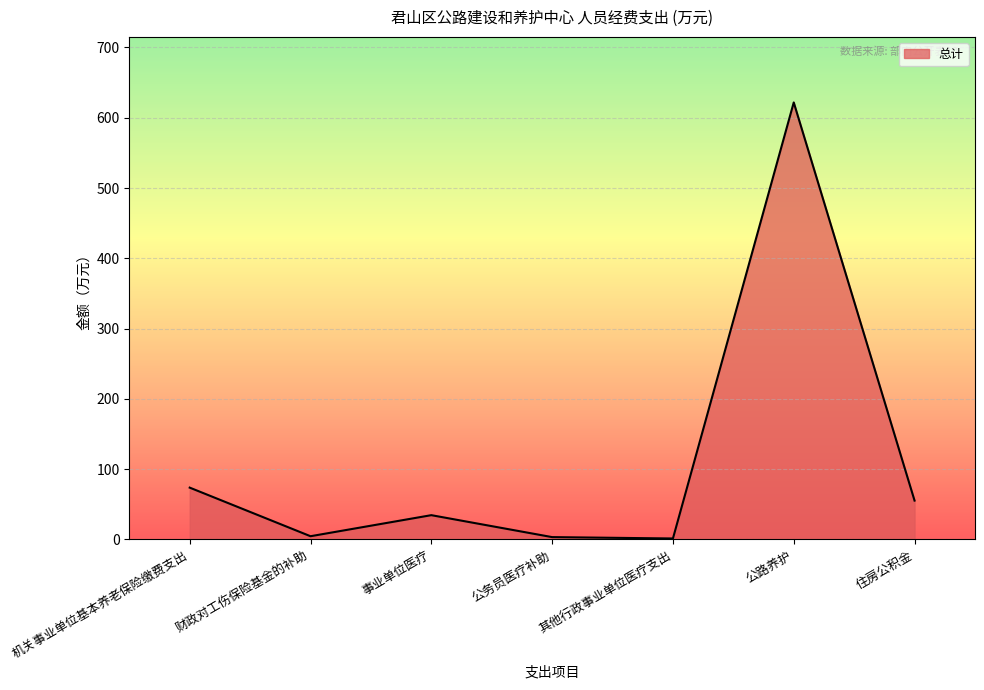

What position from the left is 公路养护?

6